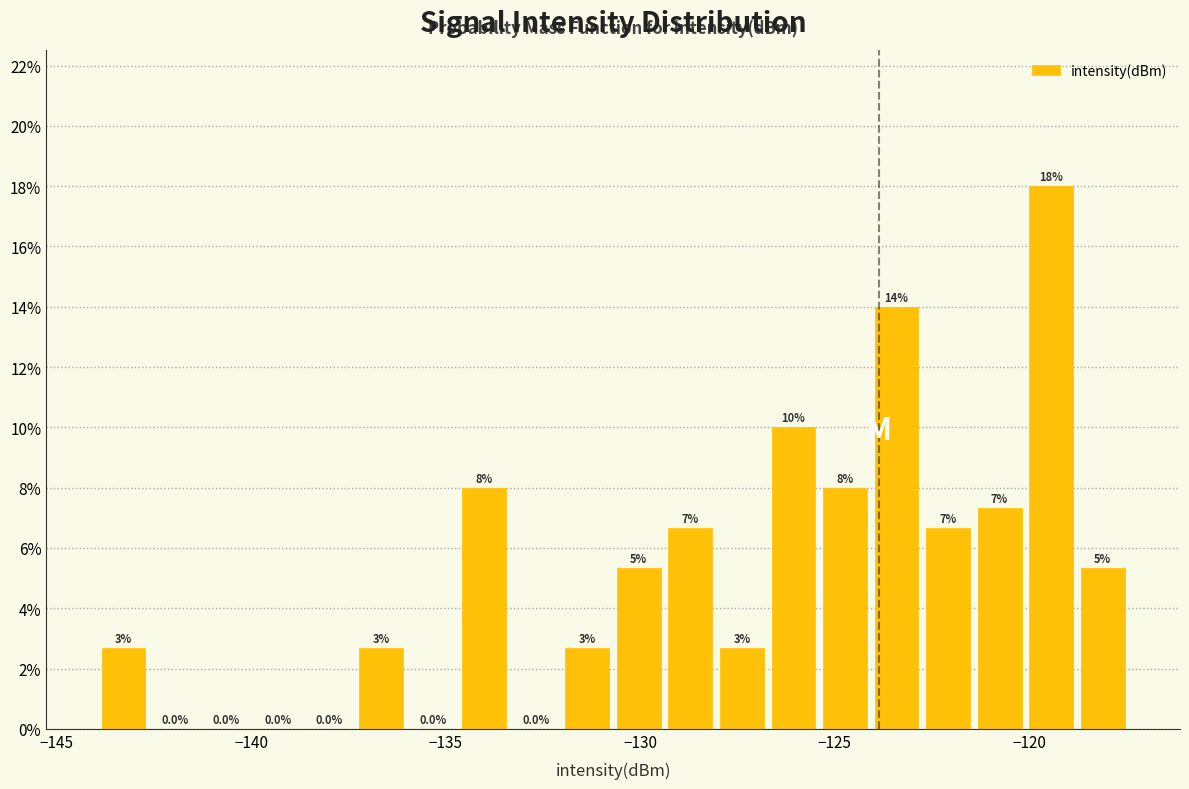

Around what value on the x-axis is the tallest bar? Give the approximate position of its centre, as read against the axis.

-119.5